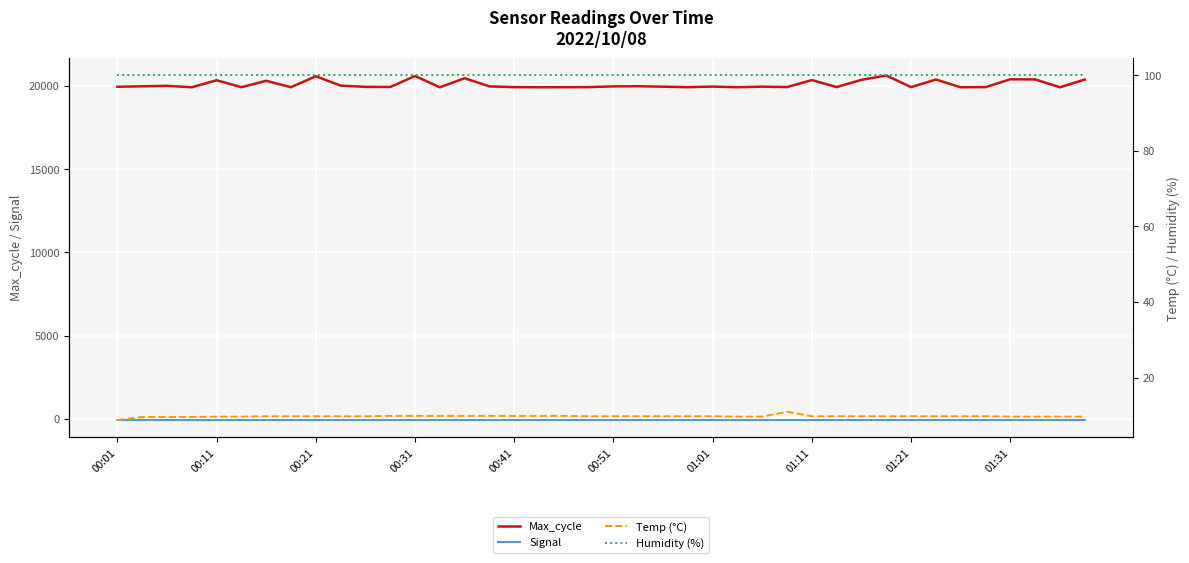

What is the difference between the highest and lowest values at 17?

19998.0